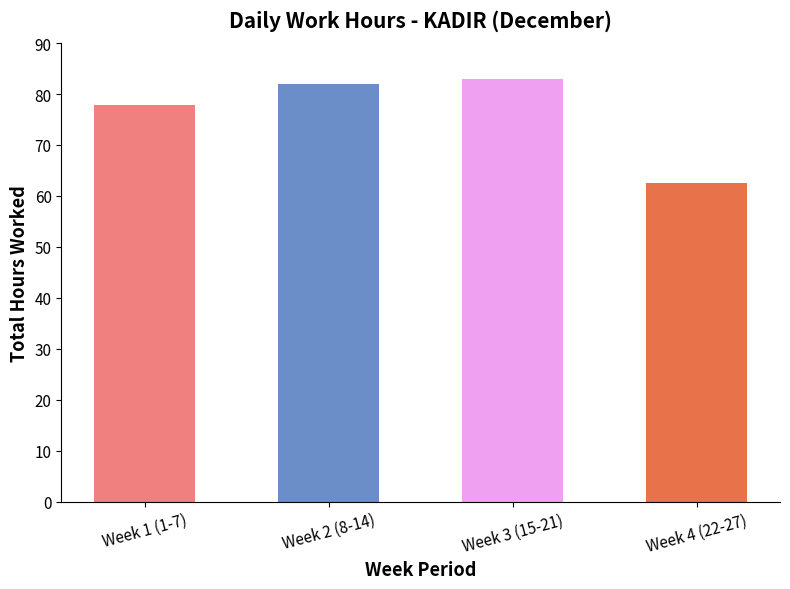

Which category has the highest value across all series?

Week 3 (15-21)